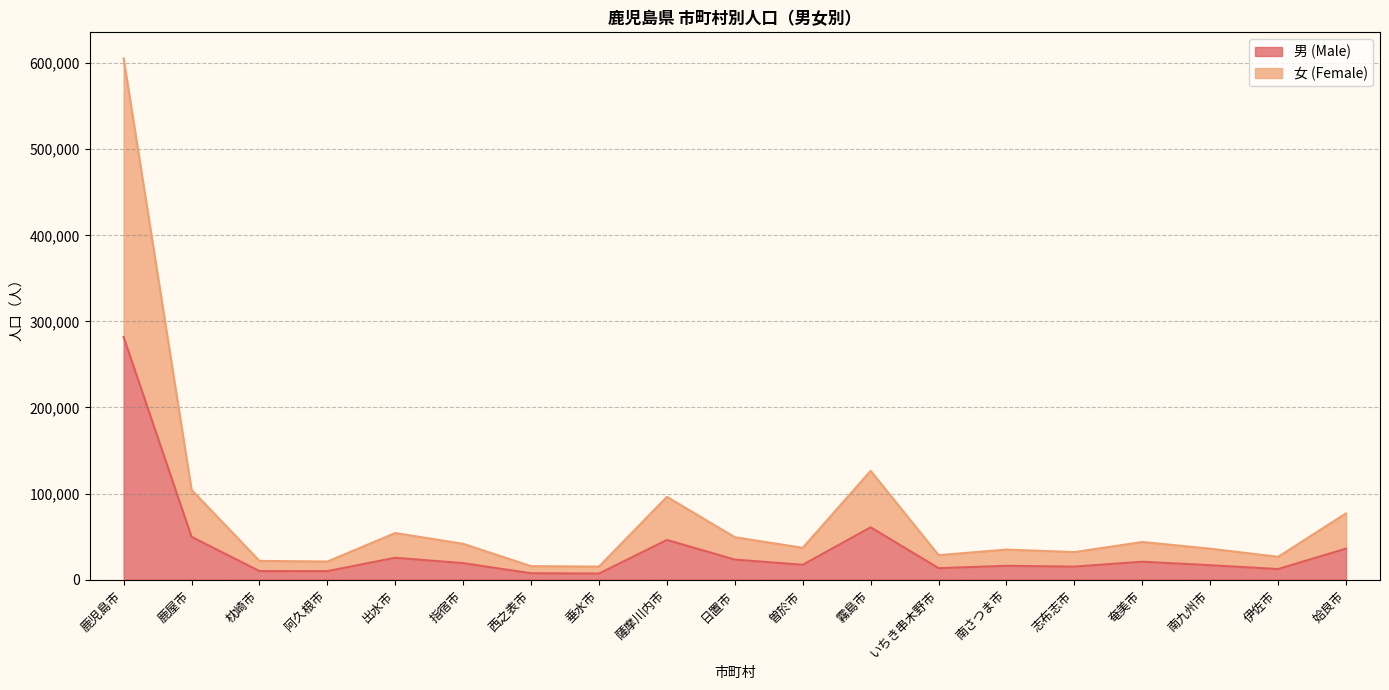

True or false: 男 (Male) has more than 1 interior local peaks.

True